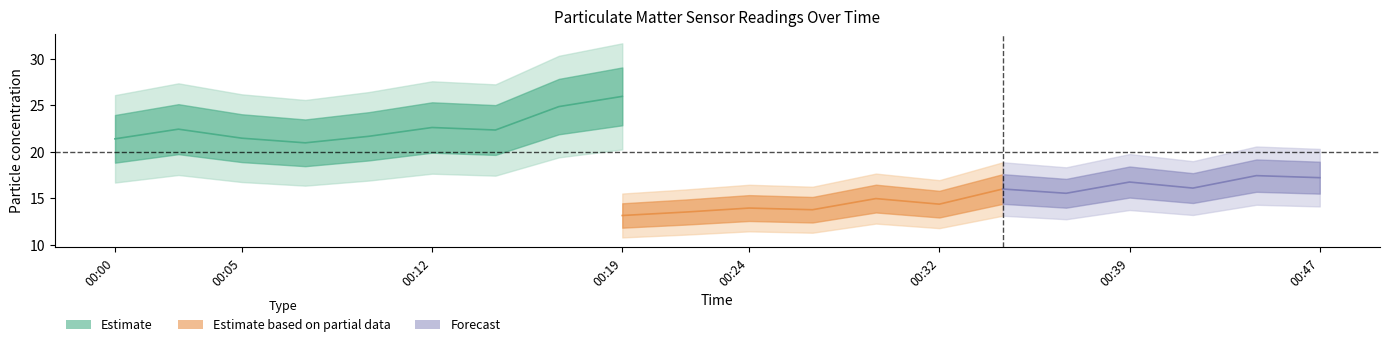

True or false: P2 has a value of 16.7 at 00:39.

True